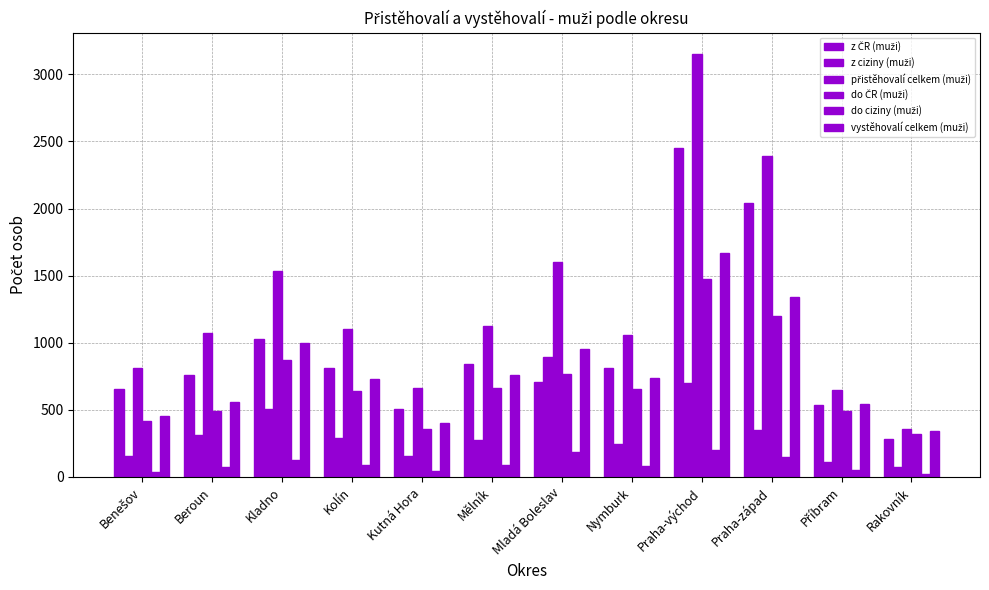

What is the maximum value shown in the chart?

3153